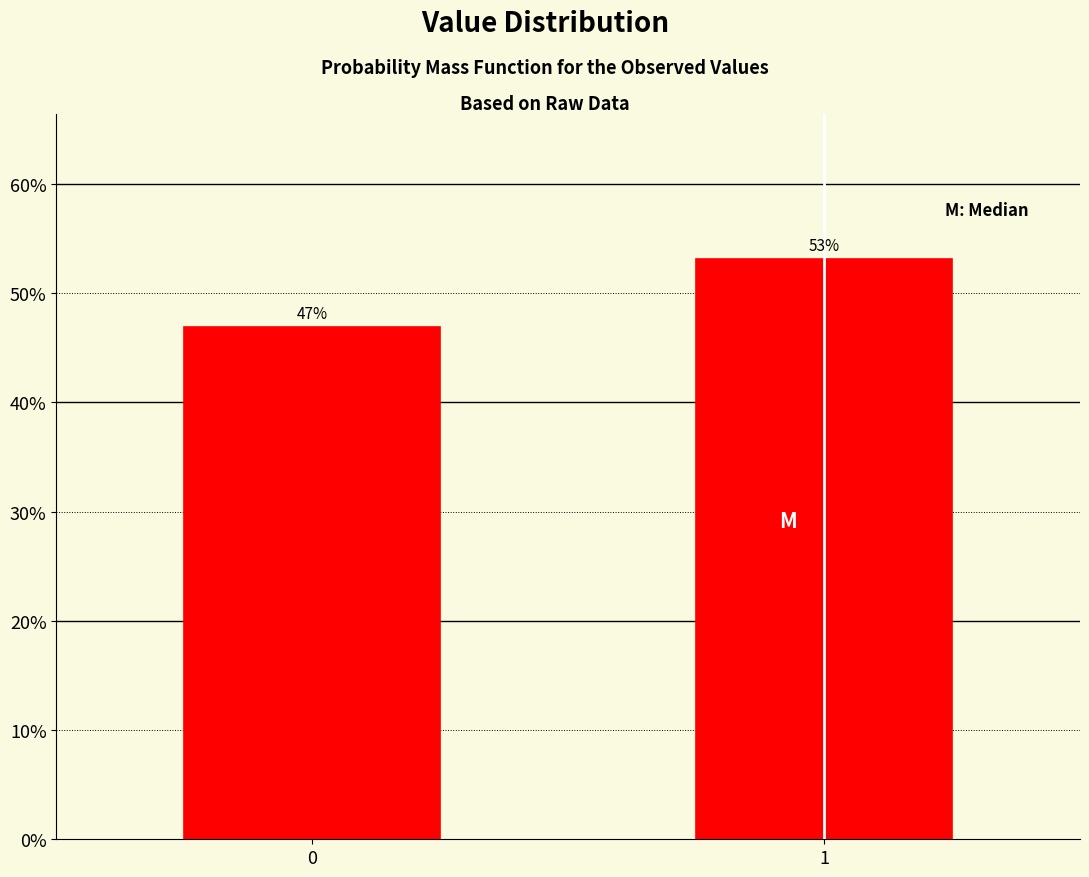

Rank the categories by value from lowest to highest.

0, 1